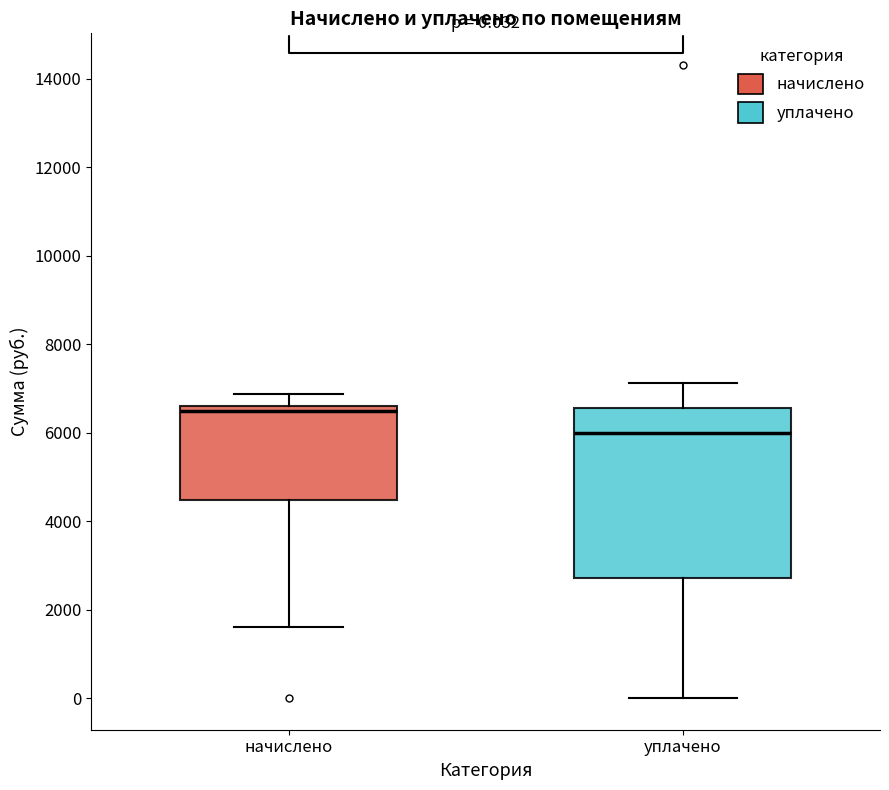

Which box's median line is the highest?

начислено